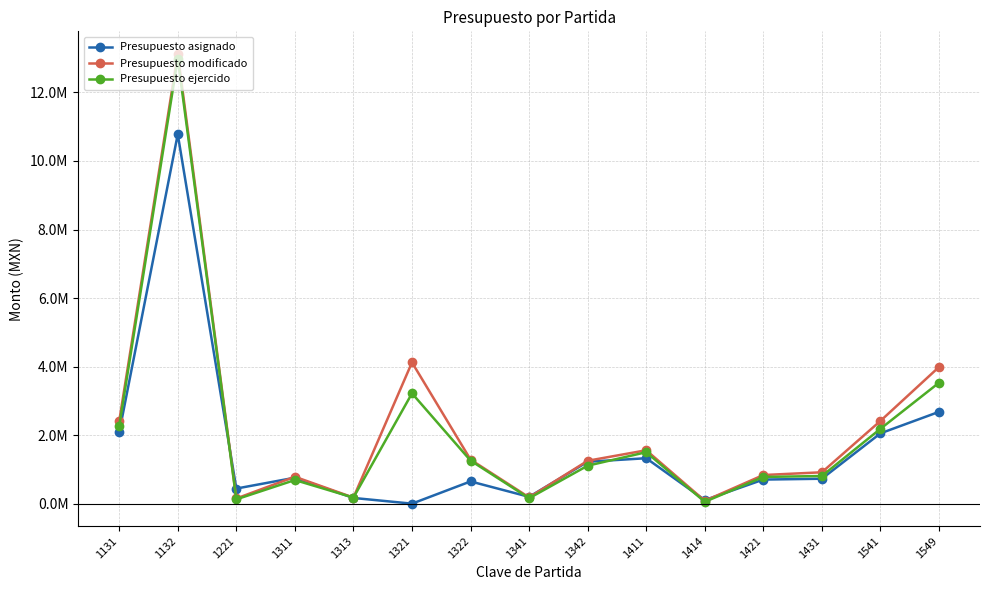

What is the sum of the Presupuesto asignado values at 1414 and 1313?

270645.0